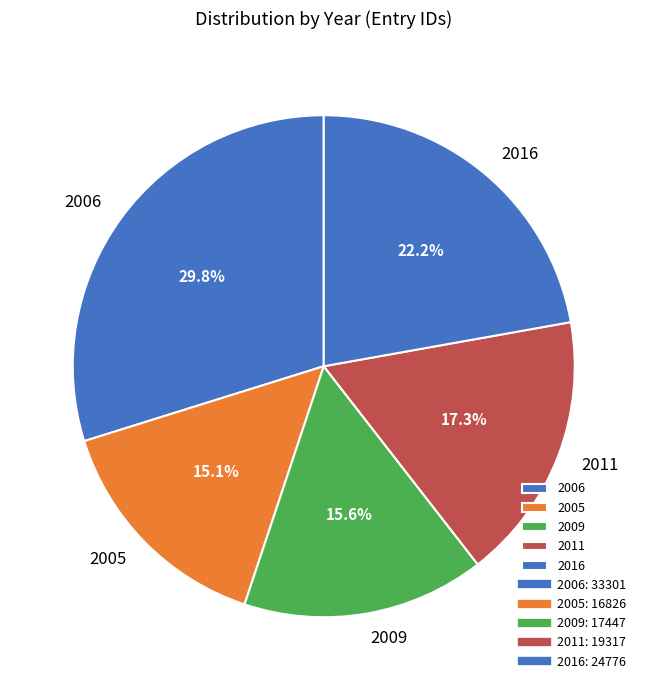

What is the largest slice in the pie chart?

2006